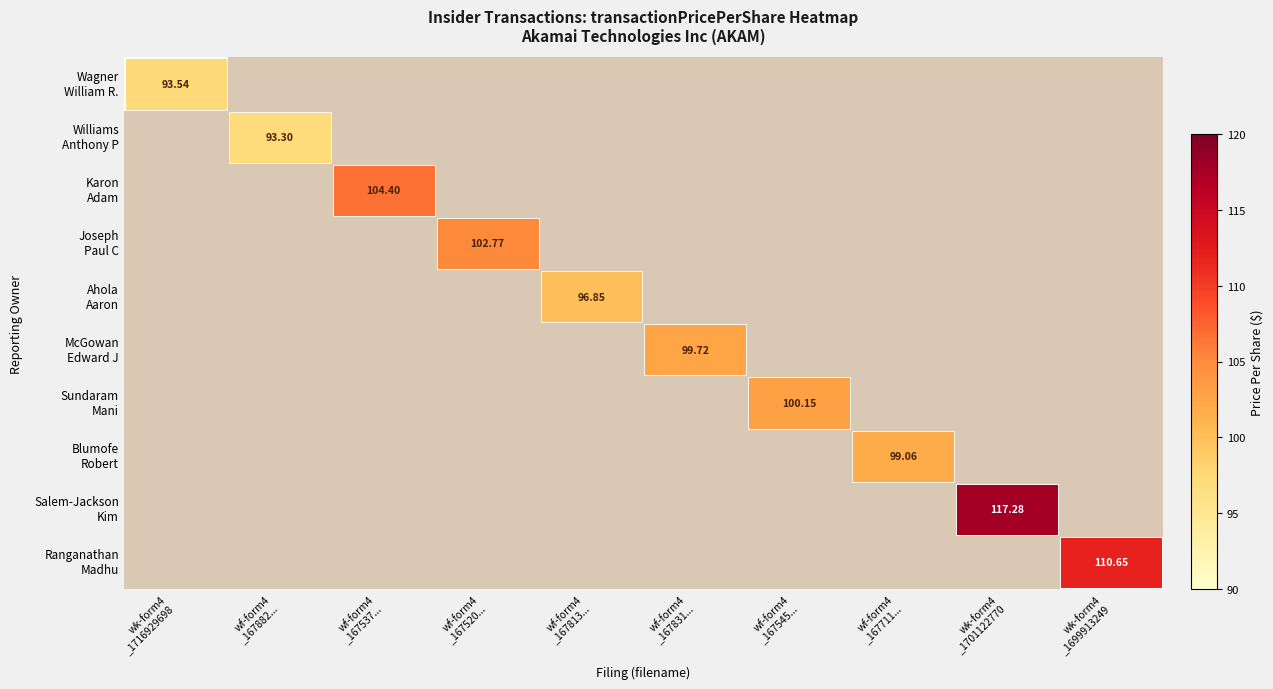

Is it true that Sundaram Mani equals 85.0 at wk-form4 _1701122770?

True